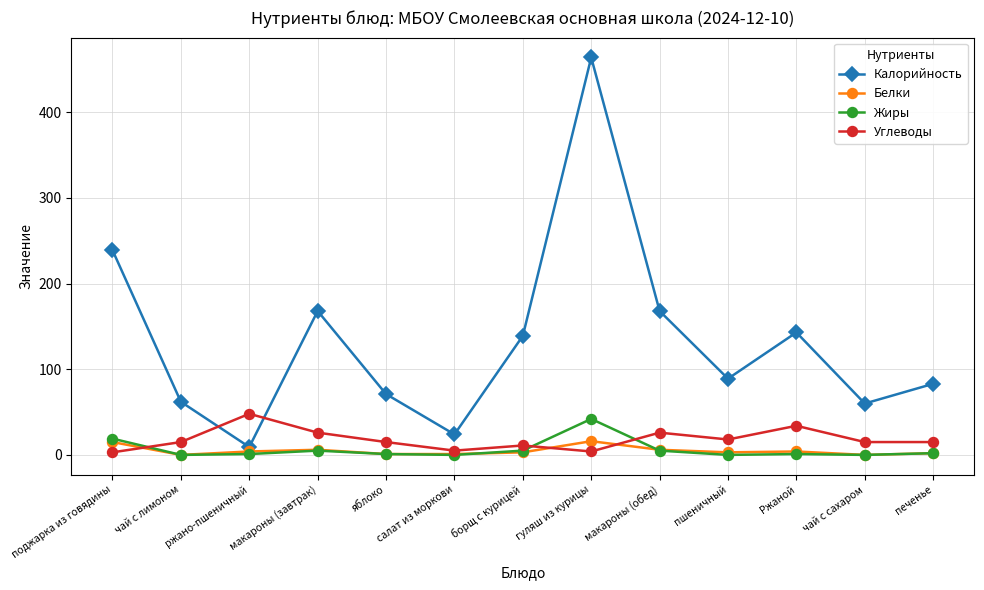

Where does the Жиры series first go above 1?

поджарка из говядины